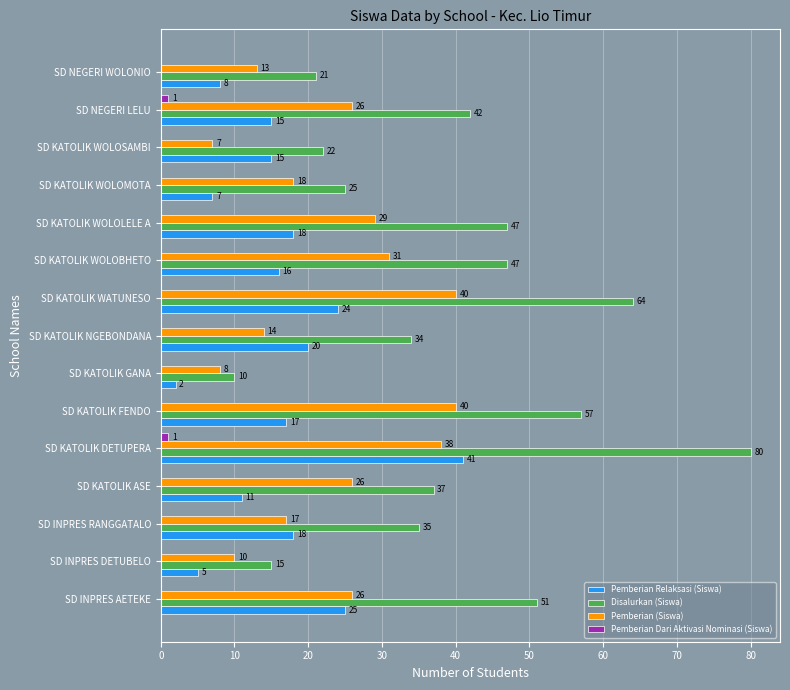

What is the total value across all series at SD NEGERI LELU?

84